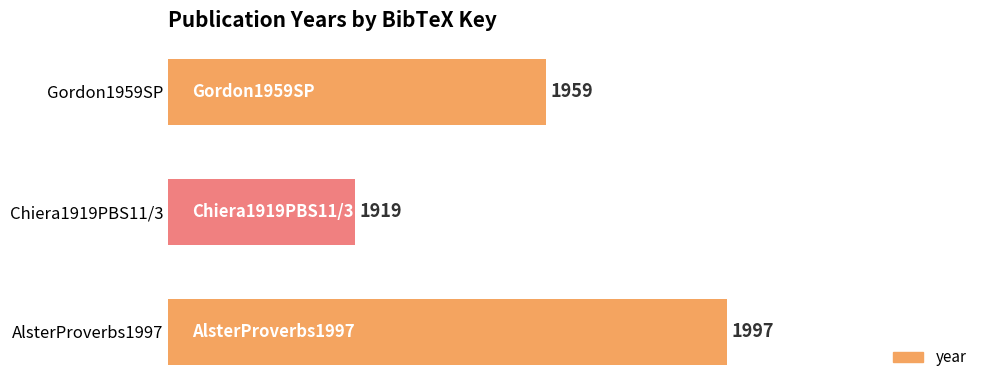

Are the bars grouped side by side (vs. stacked)?

No